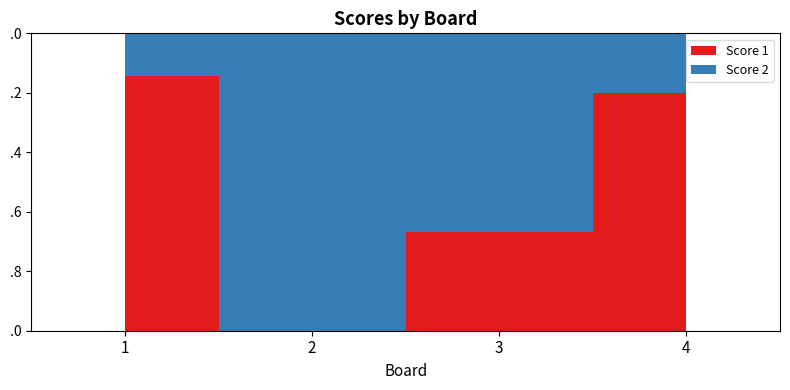

At which label does Score 2 reach its minimum?

4